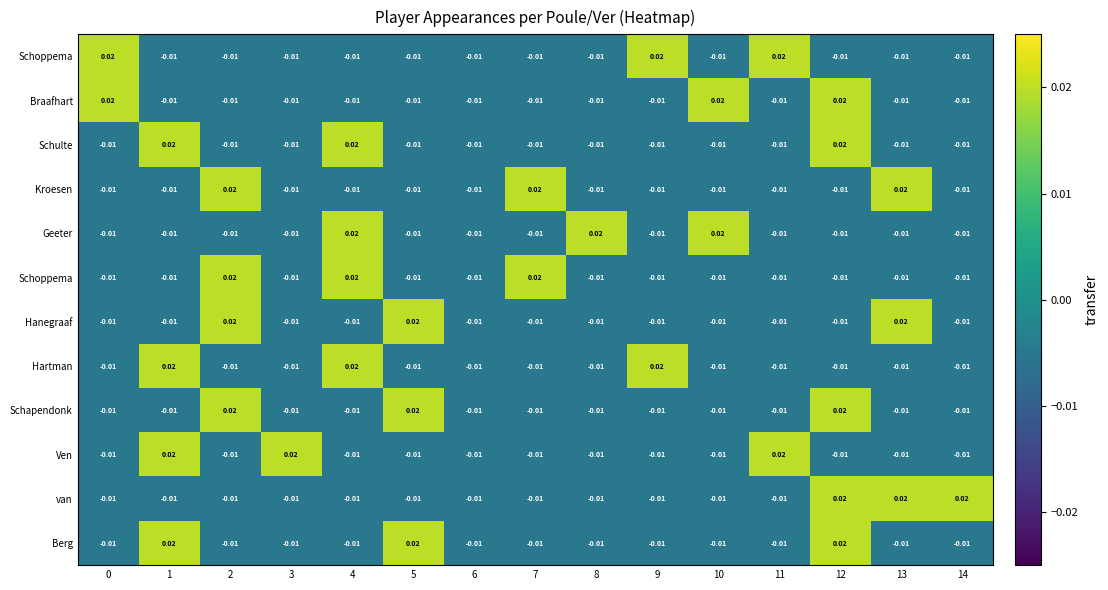

Count the number of data series in this chart.

12